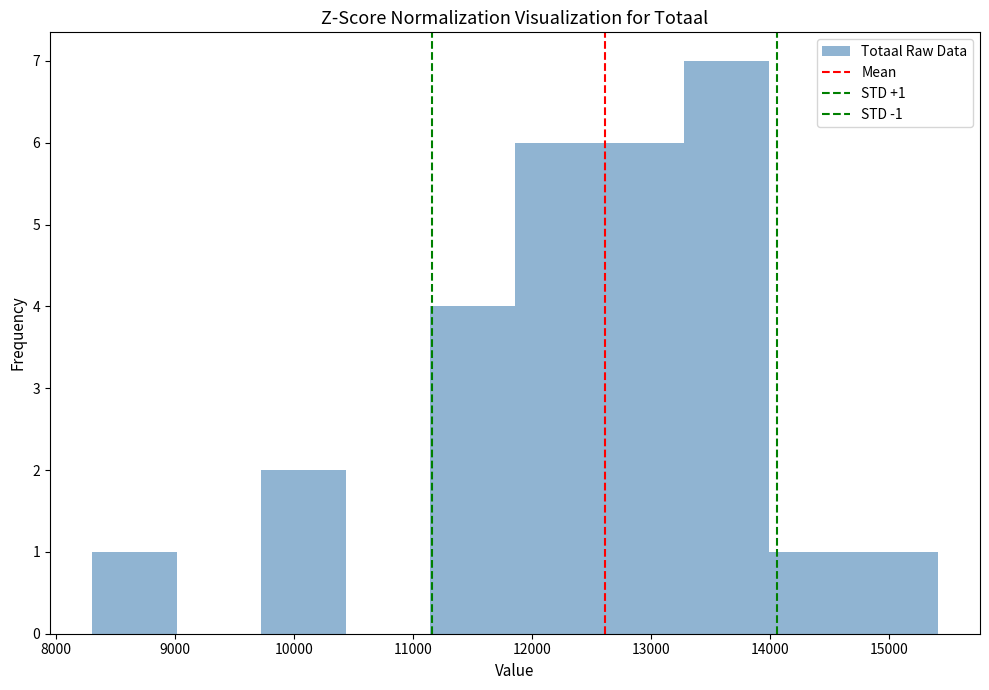

Which range on the x-axis has the tallest bar?

13300 to 14000